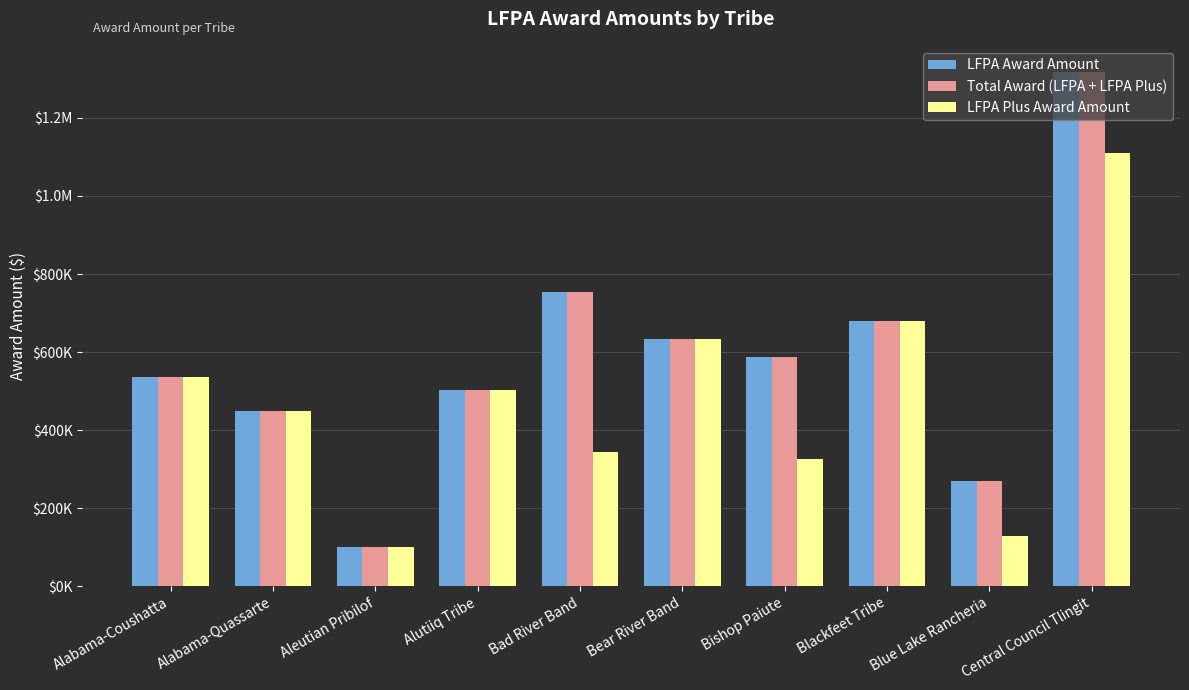

What is the difference between the maximum and minimum values in the Total Award (LFPA + LFPA Plus) series?

1218608